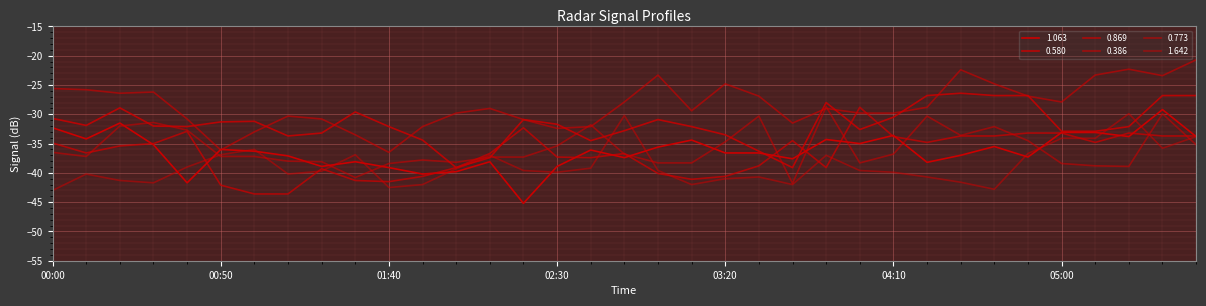

Where do 0.386 and 1.063 first cross each other?

00:40 and 00:50